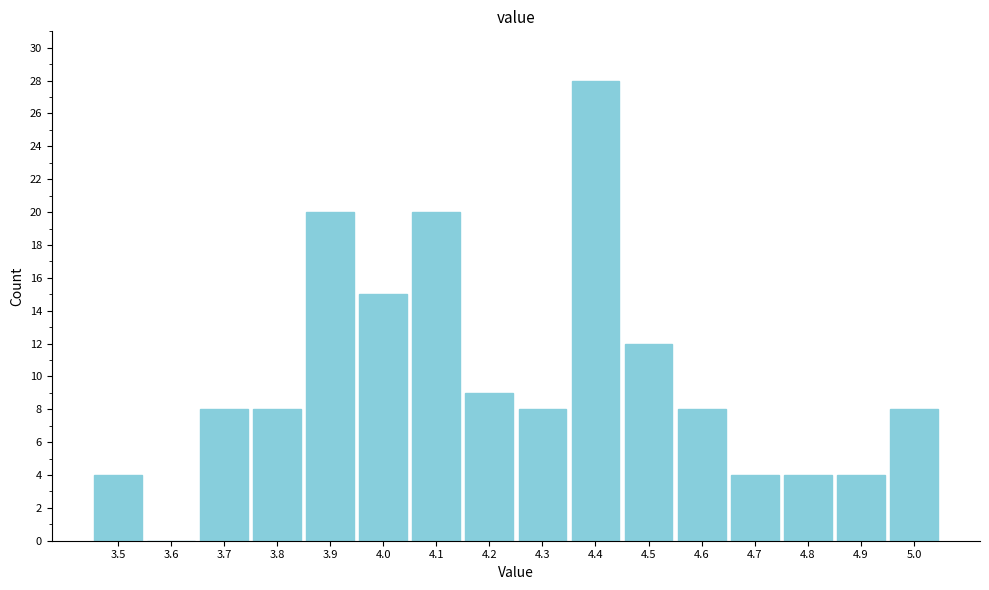

Reading left to right, transcribe all the data shown in this chart.

3.5=4	3.6=0	3.7=8	3.8=8	3.9=20	4.0=15	4.1=20	4.2=9	4.3=8	4.4=28	4.5=12	4.6=8	4.7=4	4.8=4	4.9=4	5.0=8